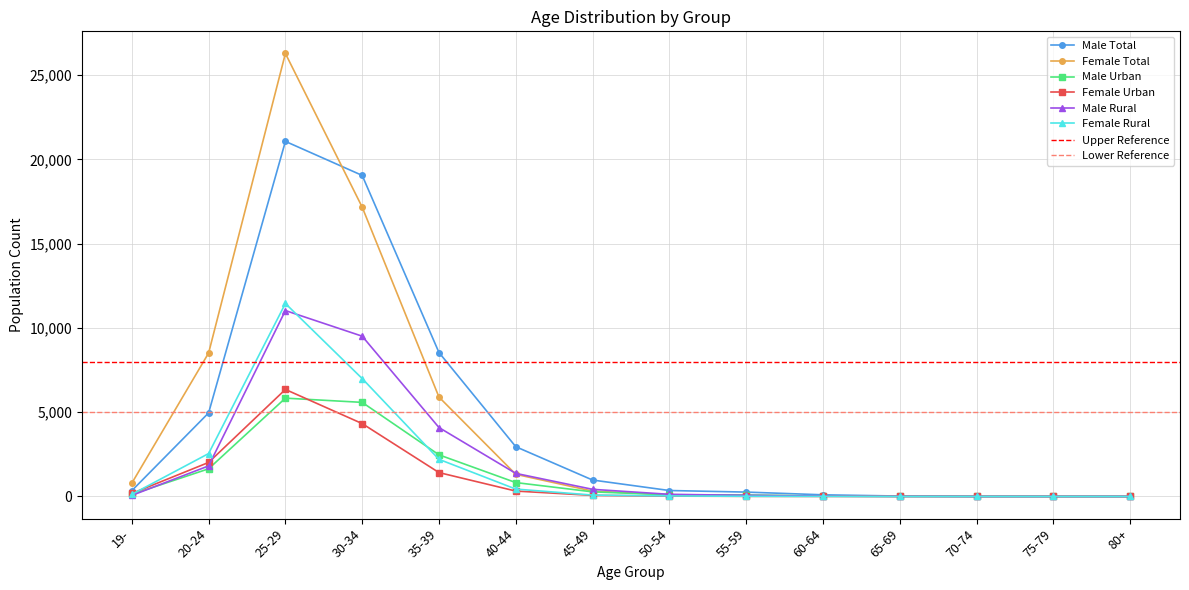

Between 70-74 and 50-54, which is larger?

50-54